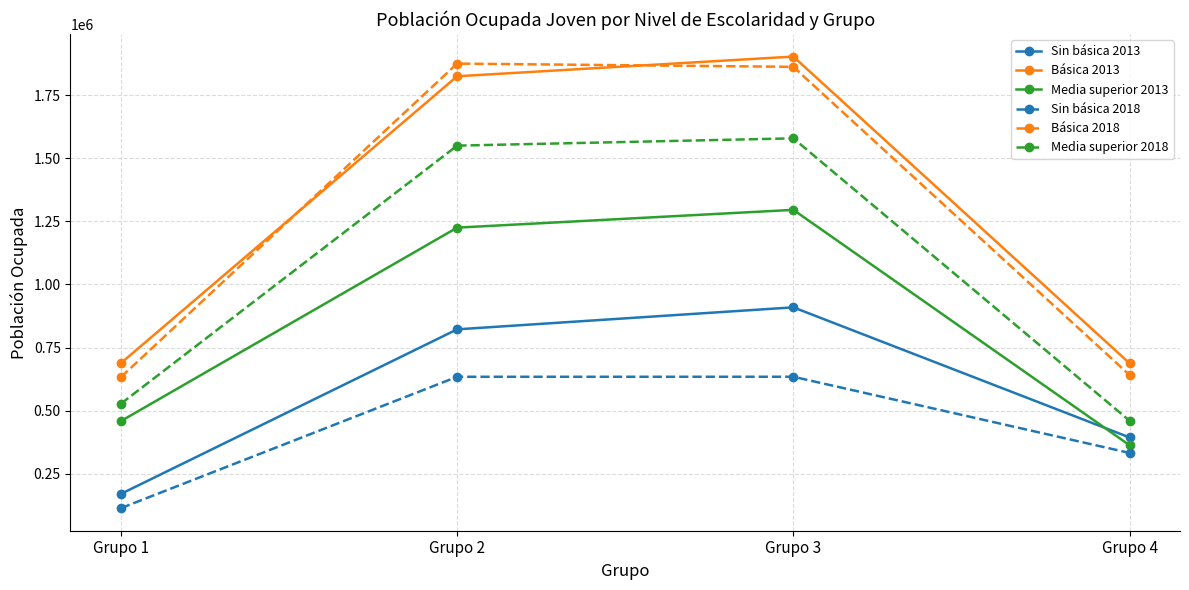

What is the average value of the Media superior 2018 series?

1028968